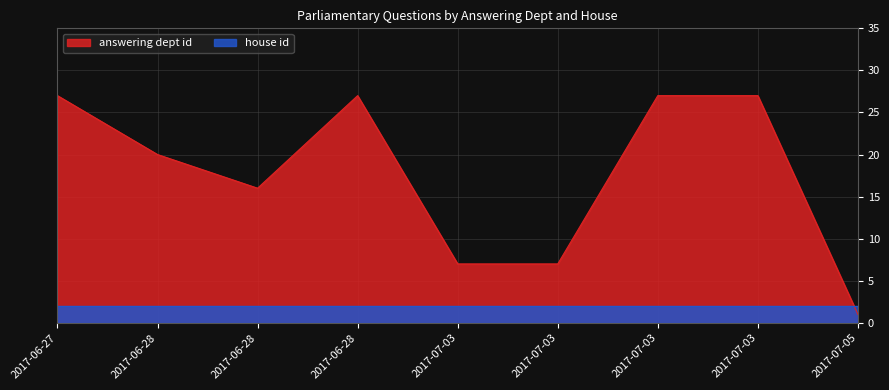

Is it true that the value at 2017-06-28 is 44?

False